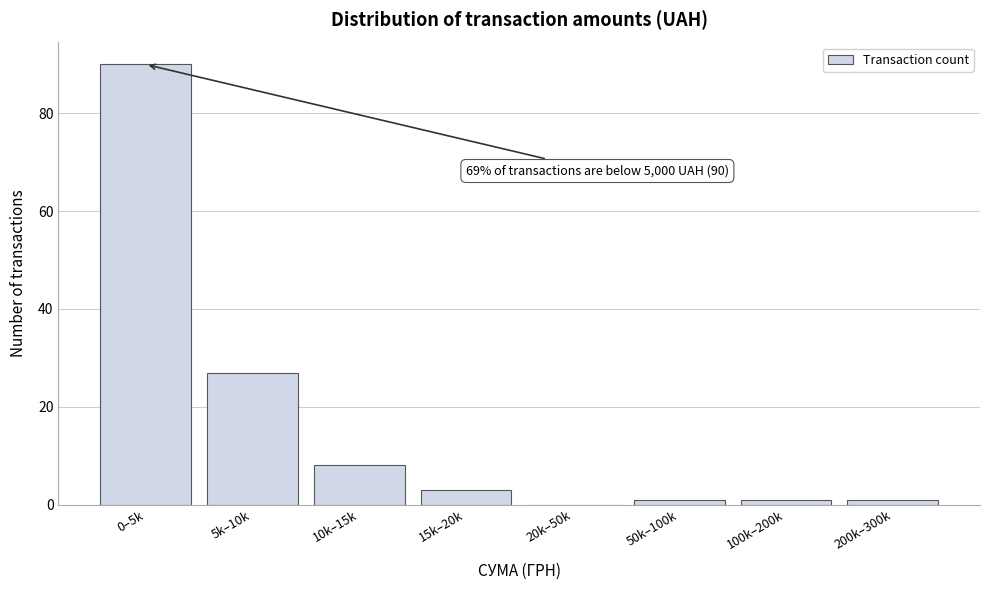

What is the greatest value displayed?

90